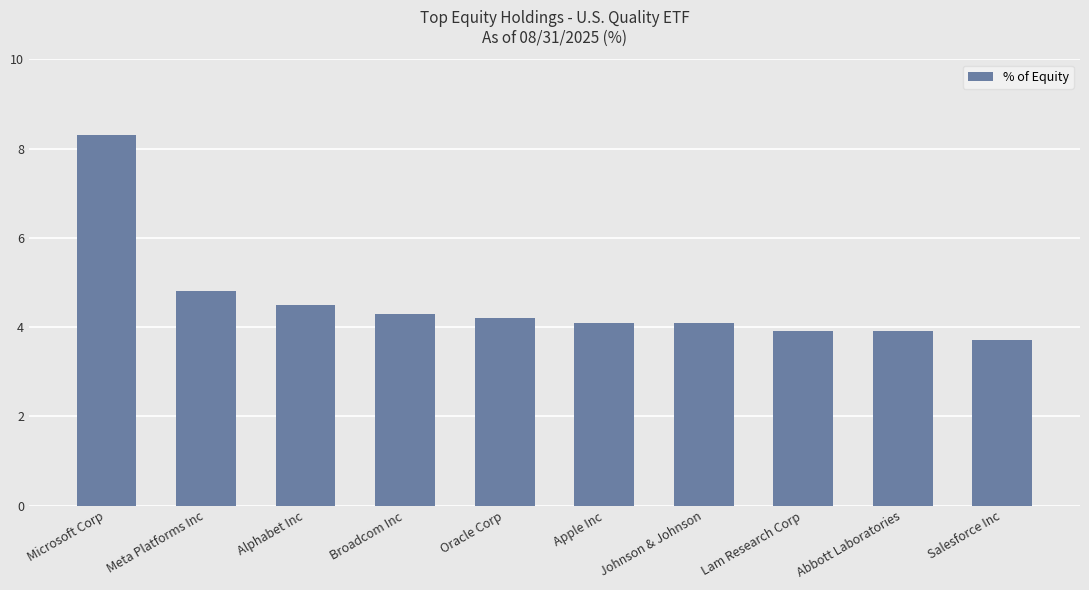

What is the label of the 5th bar from the left?

Oracle Corp